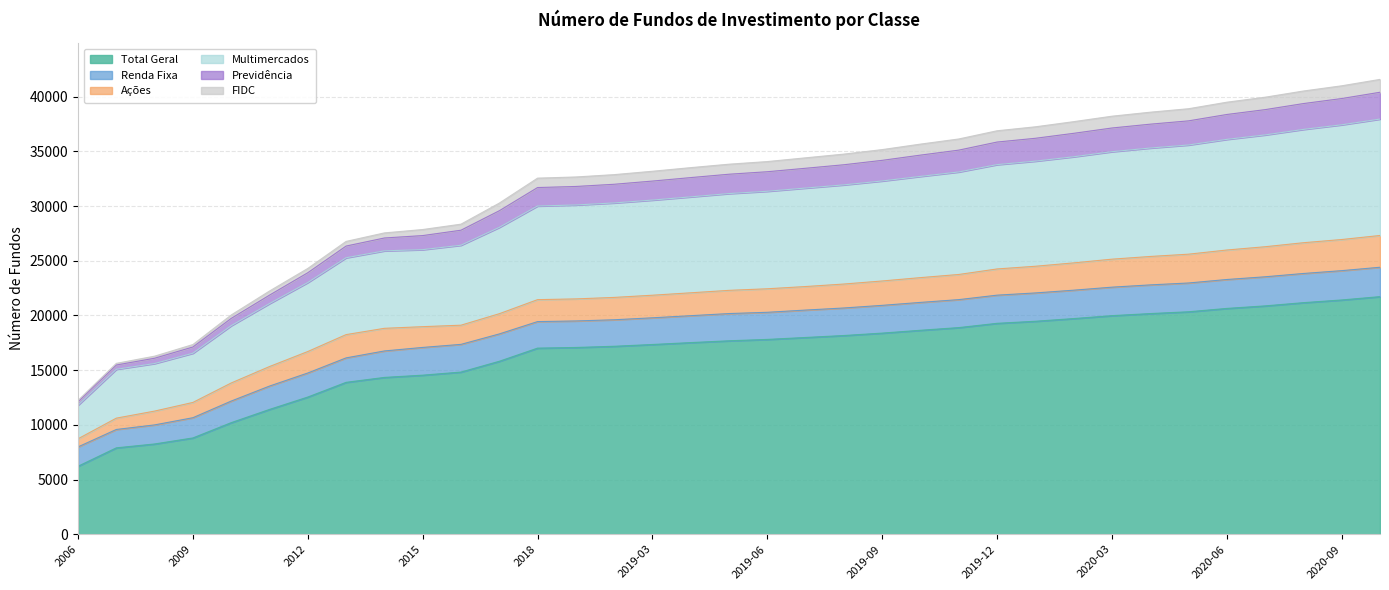

At which label does Total Geral reach its minimum?

2006